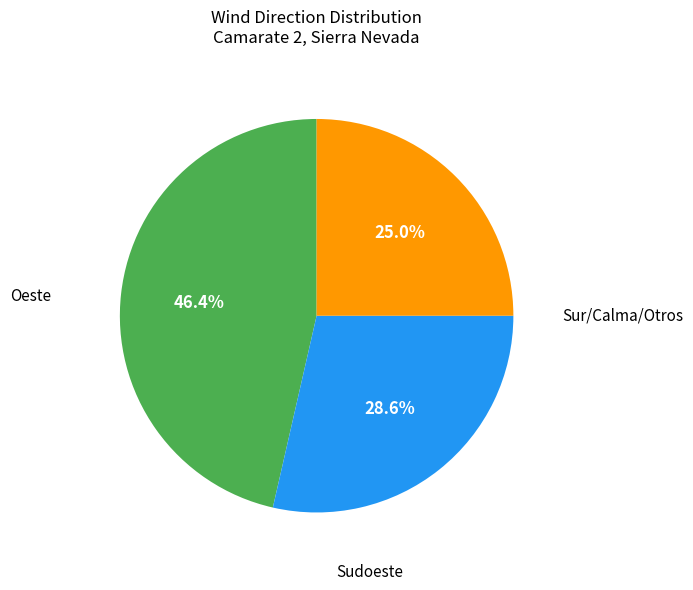

Count the number of slices in the pie.

3